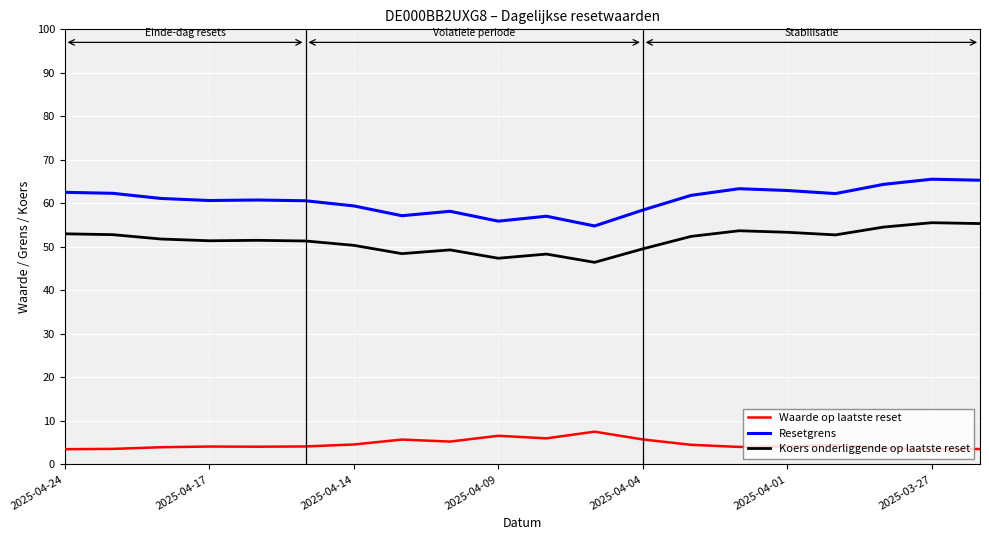

How many categories are shown in the chart?

20